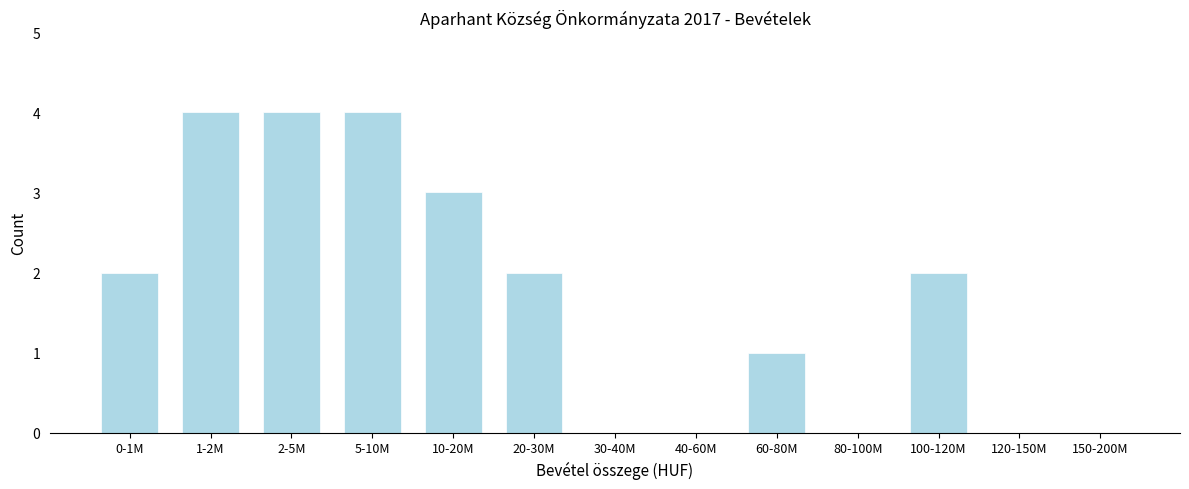

Reading left to right, what are all the values shown in this chart?

0-1M=2	1-2M=4	2-5M=4	5-10M=4	10-20M=3	20-30M=2	30-40M=0	40-60M=0	60-80M=1	80-100M=0	100-120M=2	120-150M=0	150-200M=0